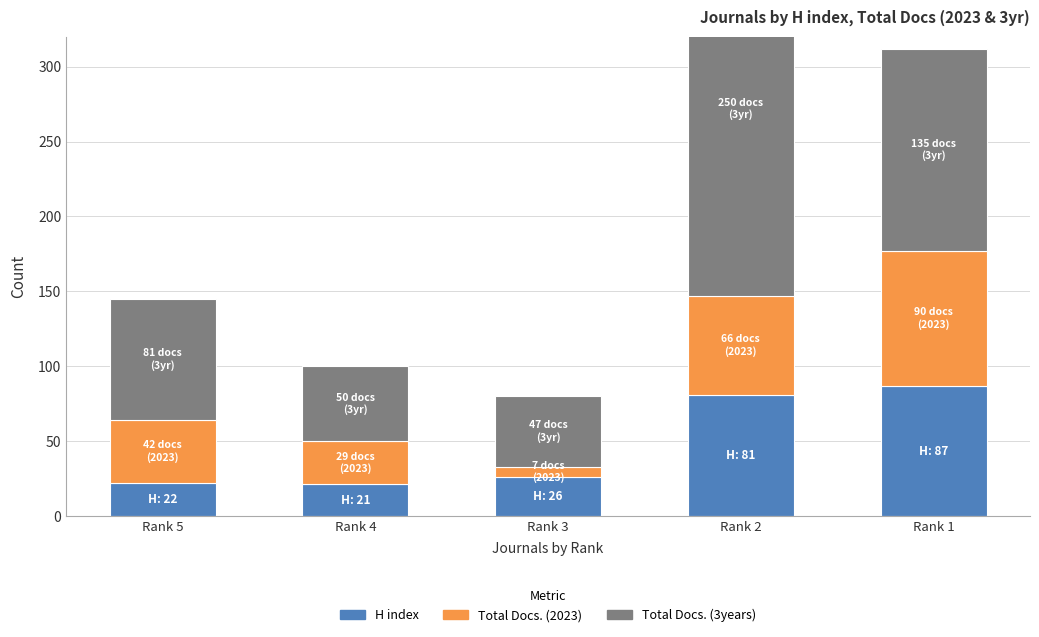

Reading left to right, transcribe all the data shown in this chart.

H index: 22	21	26	81	87
Total Docs. (2023): 42	29	7	66	90
Total Docs. (3years): 81	50	47	250	135